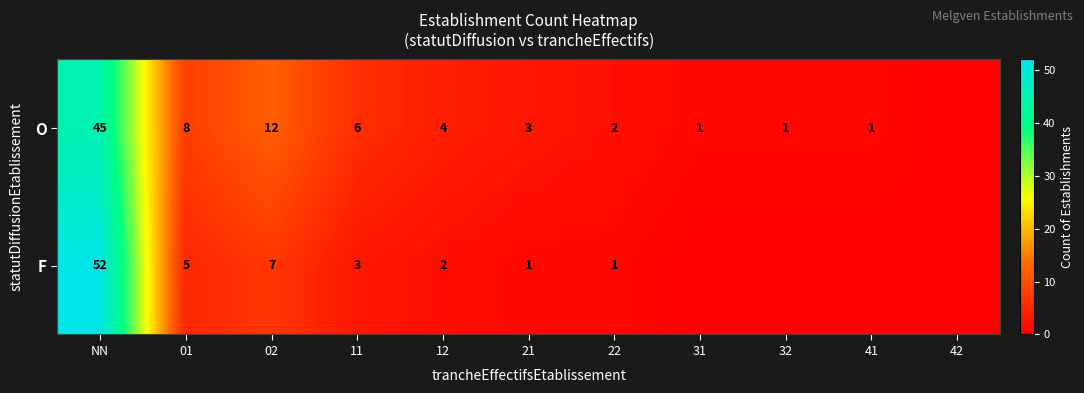

True or false: O has a value of 8 at 01.

True